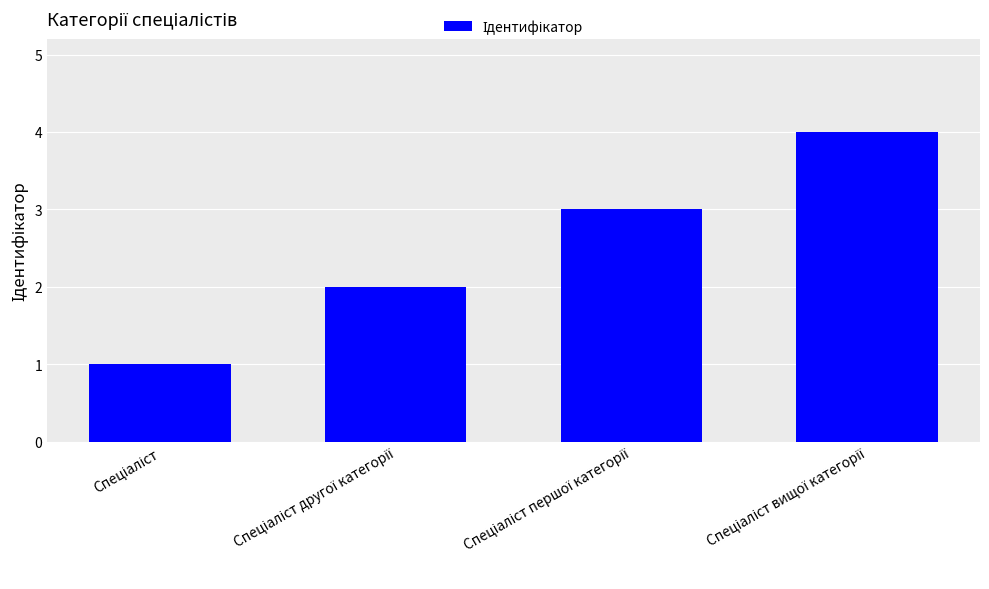

What is the sum of all values?

10